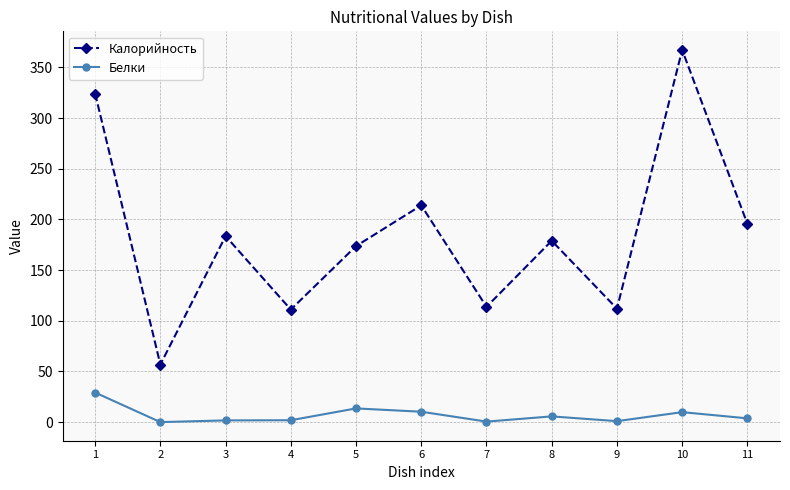

How many lines are shown in the chart?

2